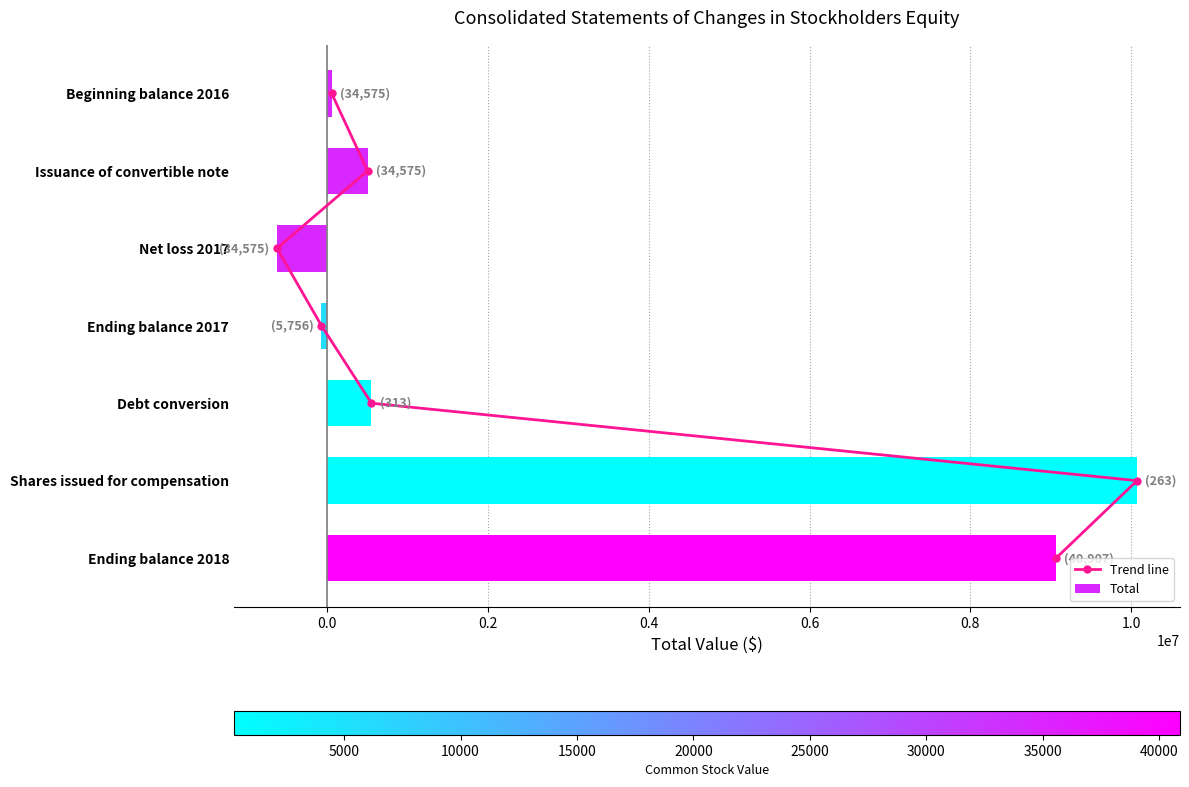

What is the lowest value of the Total series?

-626361